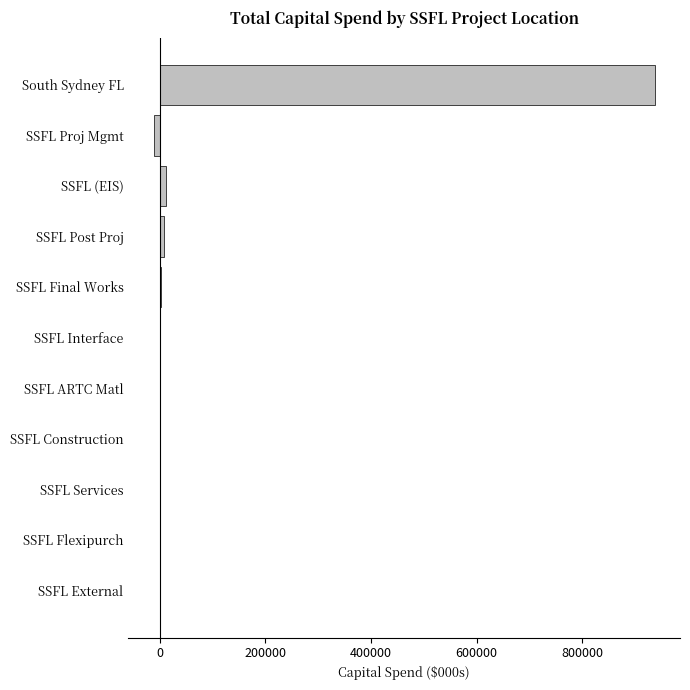

Which label corresponds to the largest value in the chart?

South Sydney FL